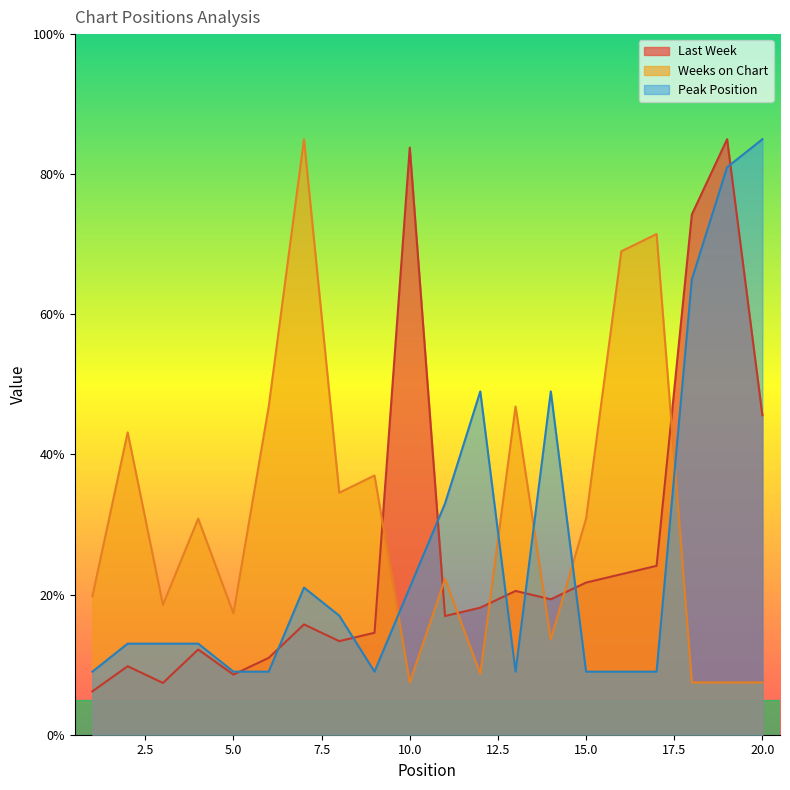

How many interior local peaks does the Last Week series have?

6